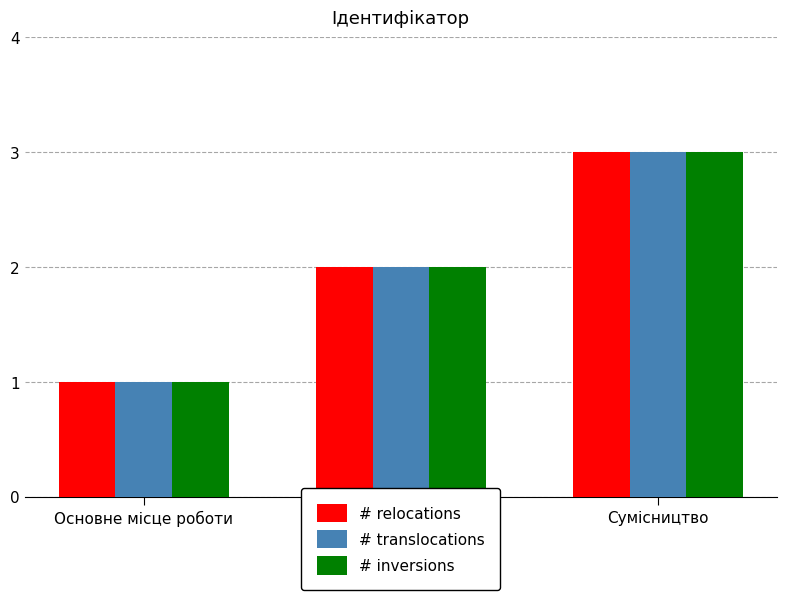

At which category is the sum across all series the highest?

Сумісництво